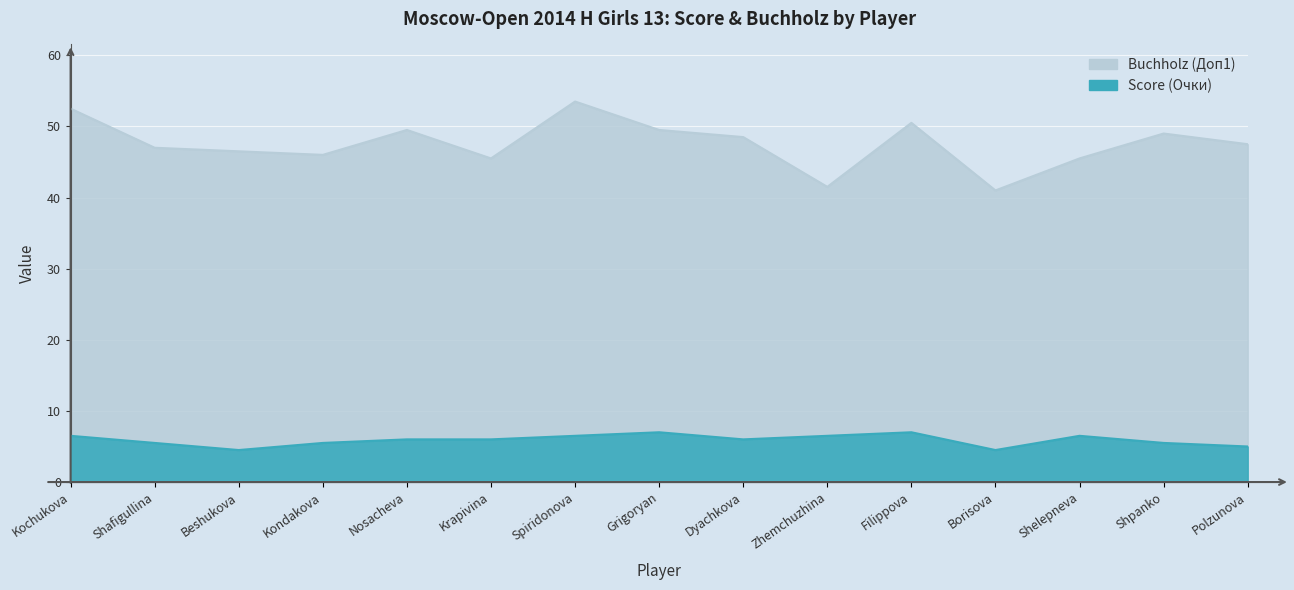

What is the average value of the Score (Очки) series?

5.9